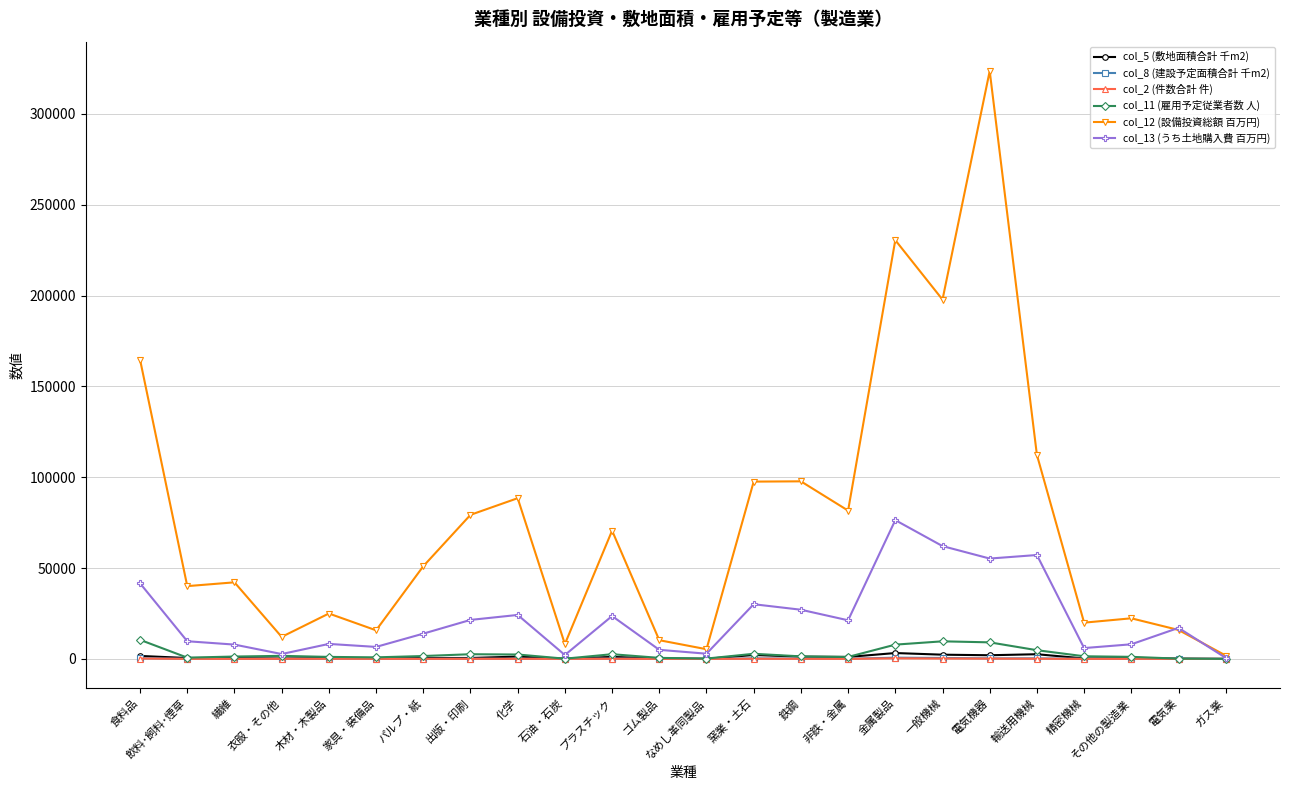

Which category has the highest value across all series?

電気機器